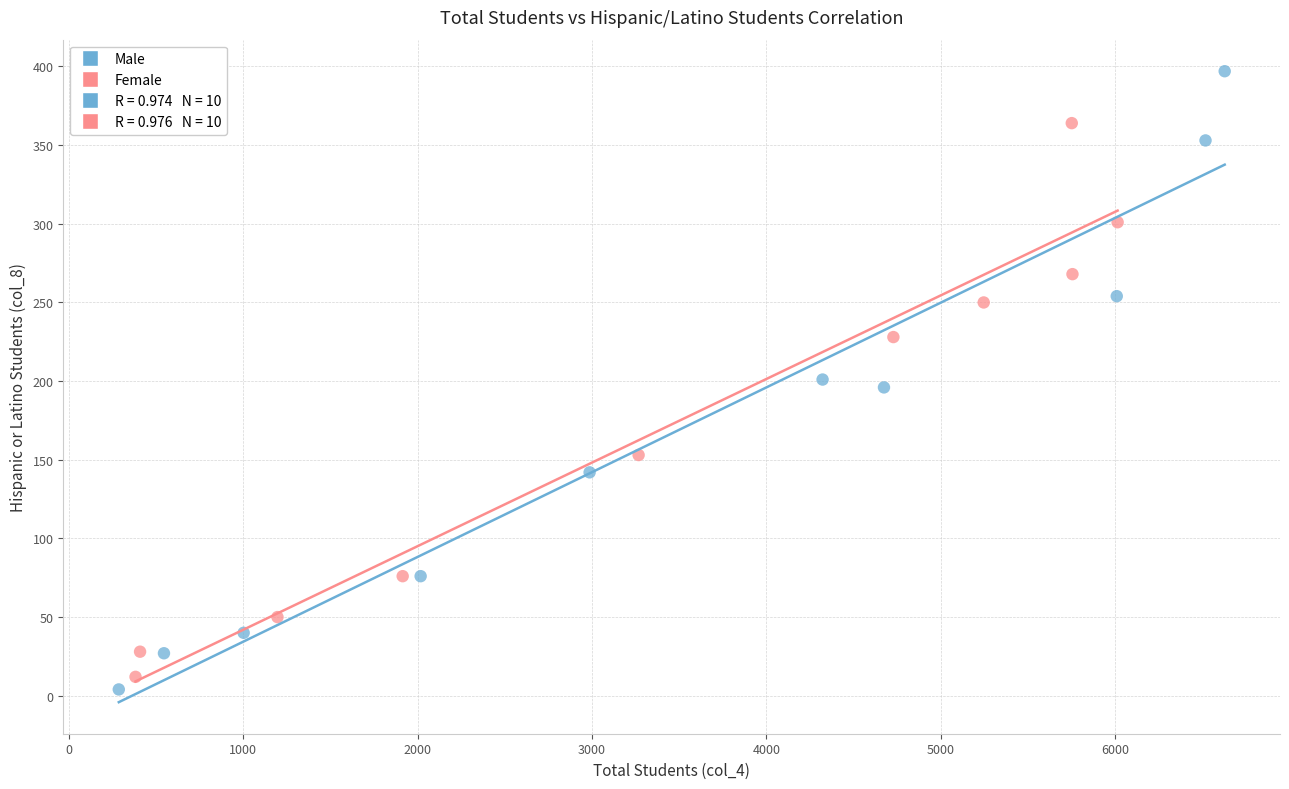

Which series has the largest Y range (max minus min)?

Male